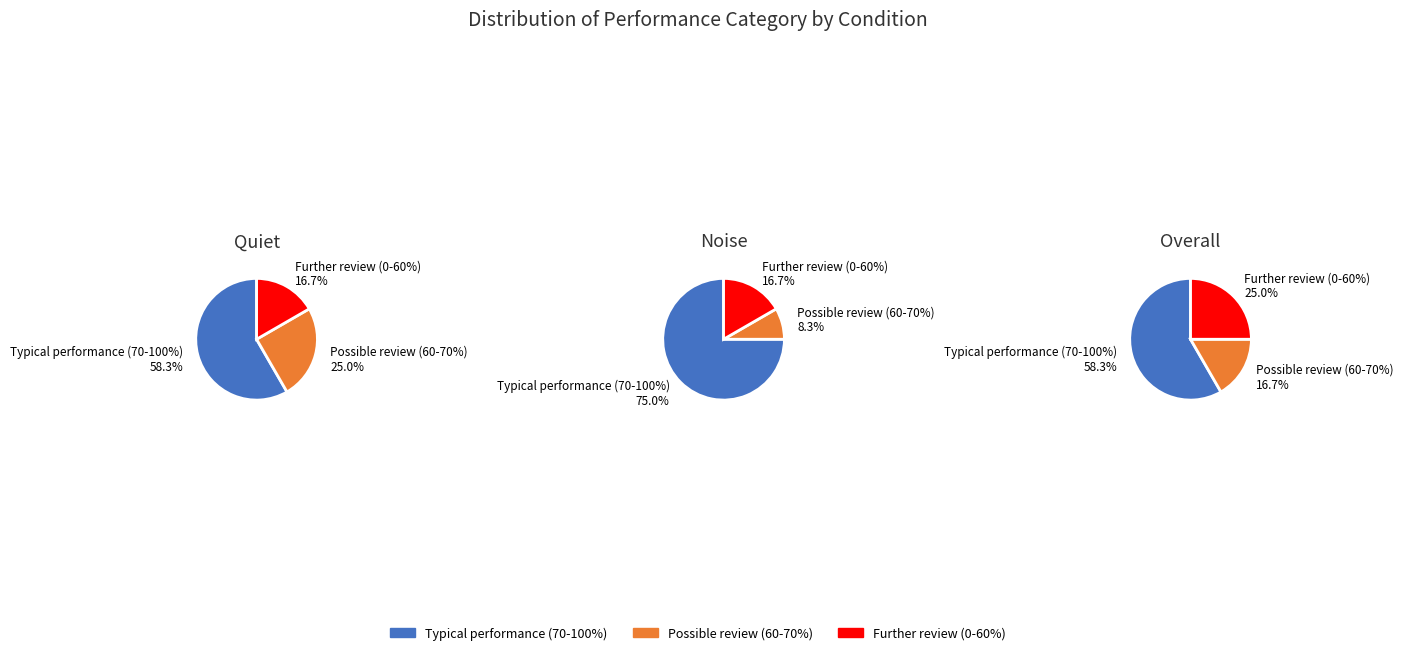

How much of the chart is everything except Overall?

69.6%